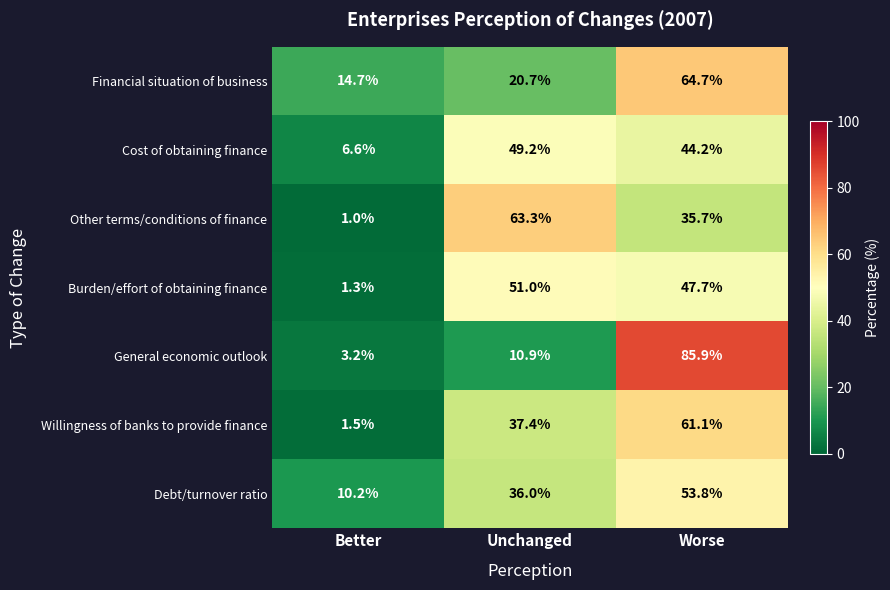

At how many categories does at least one series exceed 11?

3